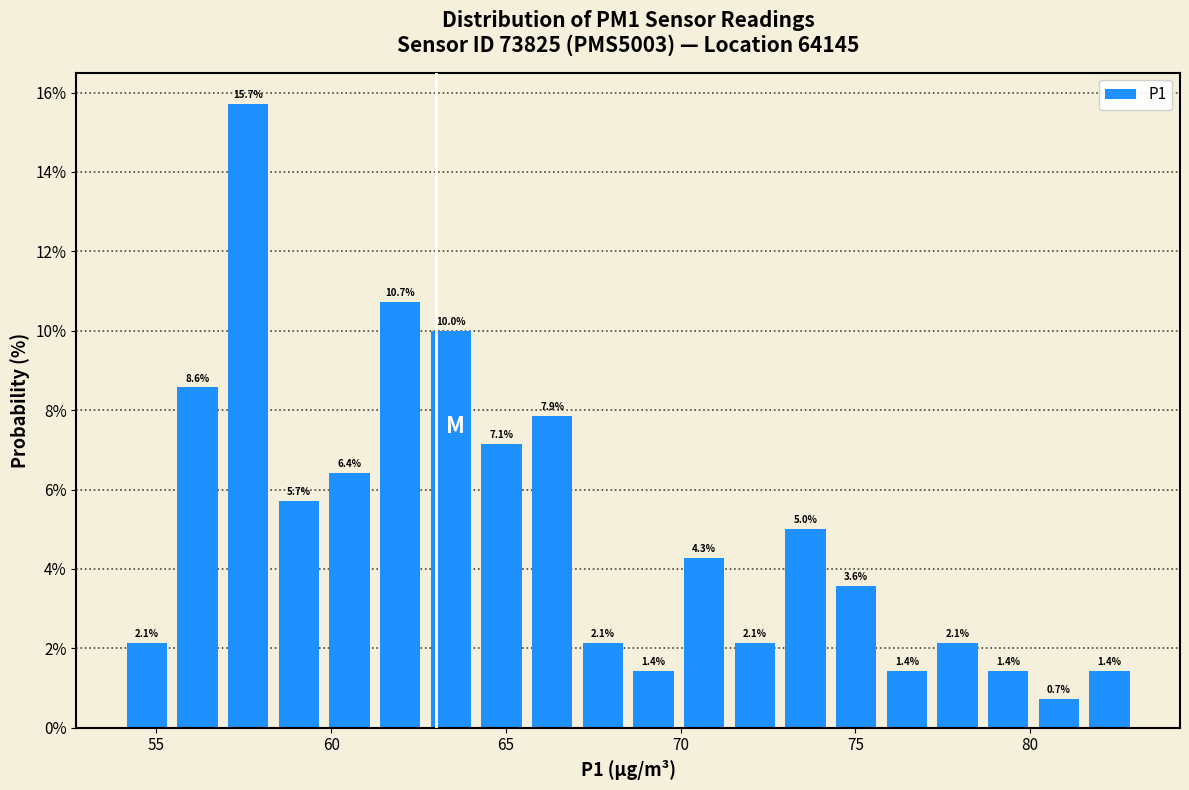

Read against the x-axis, roughly where is the centre of the tallest bar?

57.5